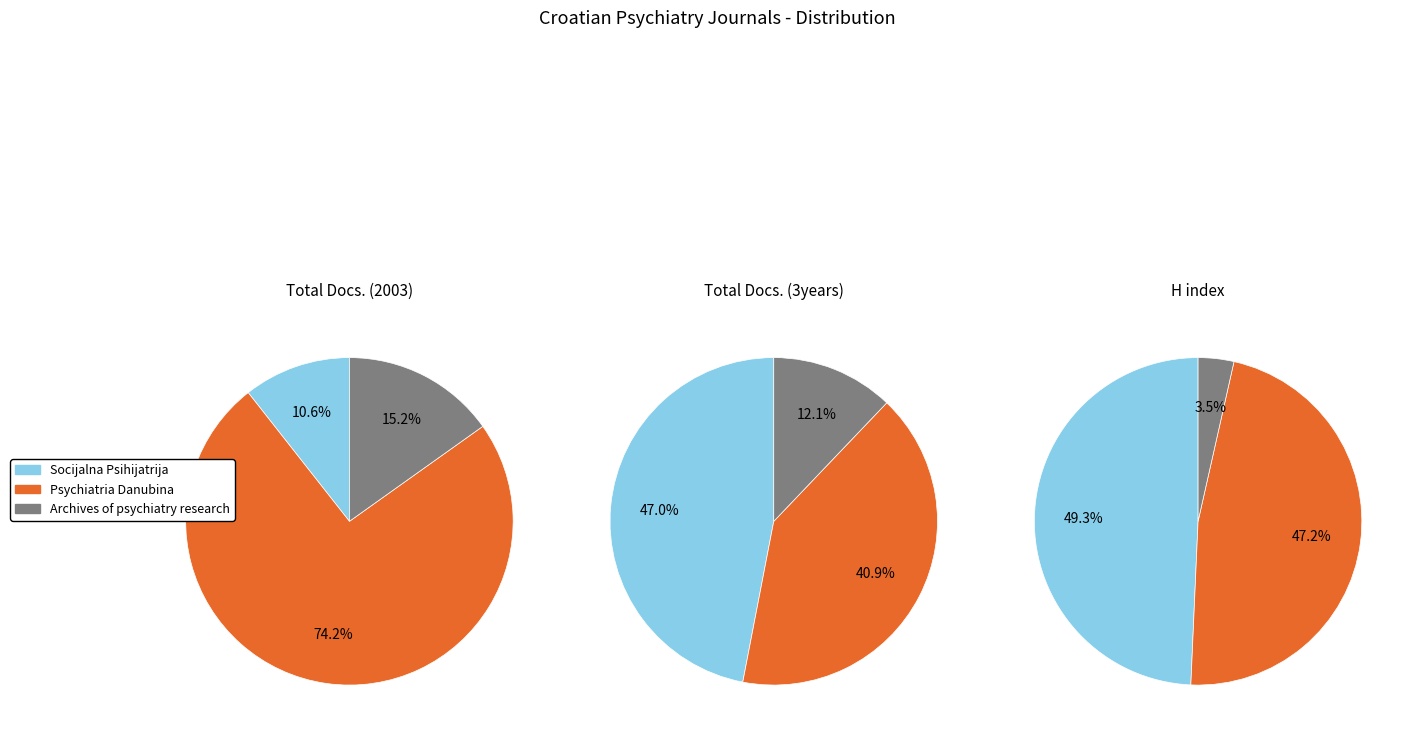

To the nearest percent, what portion does Socijalna Psihijatrija represent?

49%